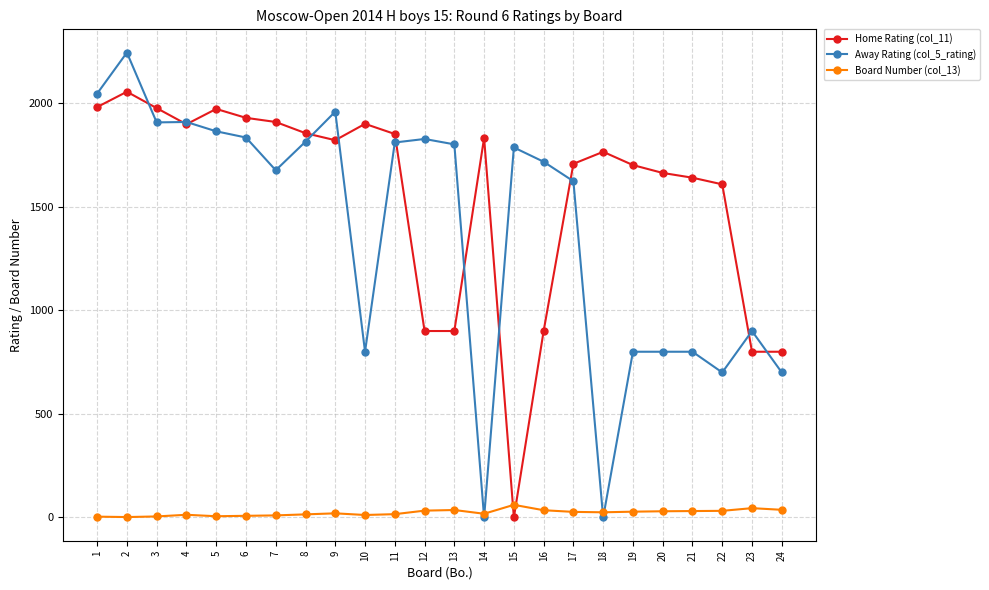

Which label corresponds to the largest value in the chart?

2